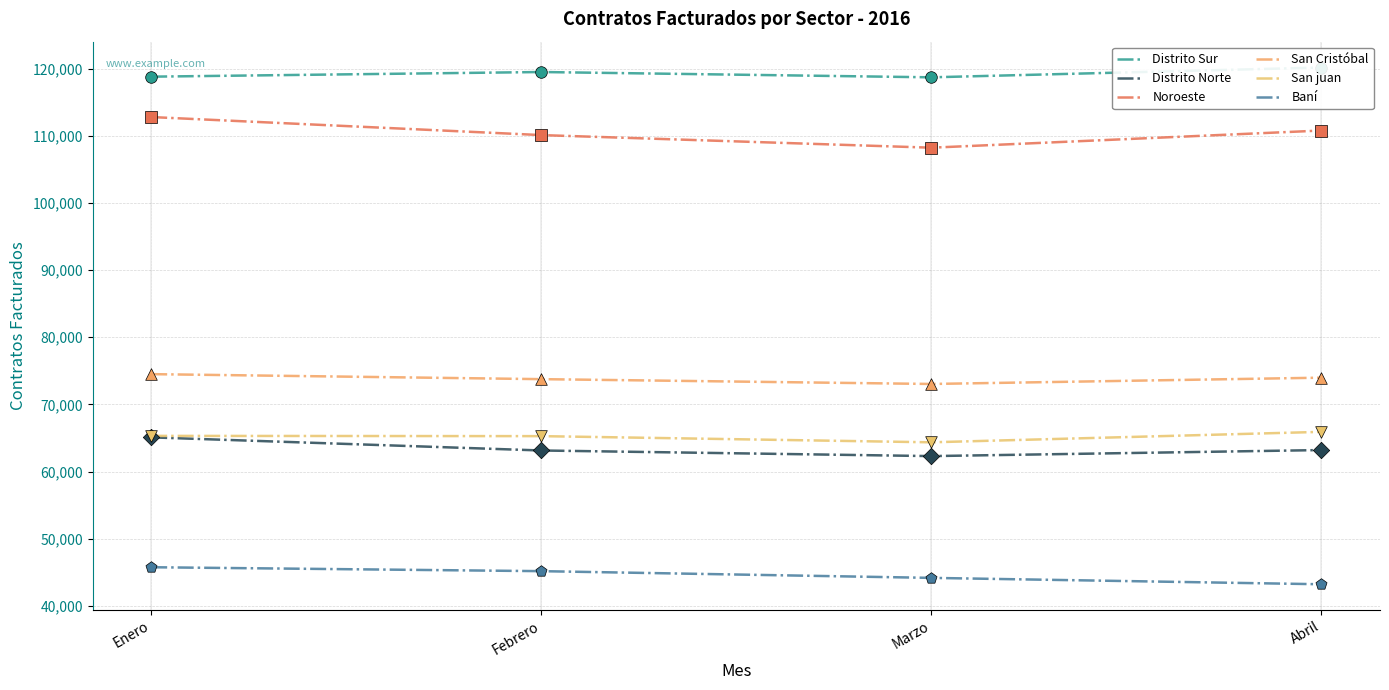

At which category is the sum across all series the highest?

Enero